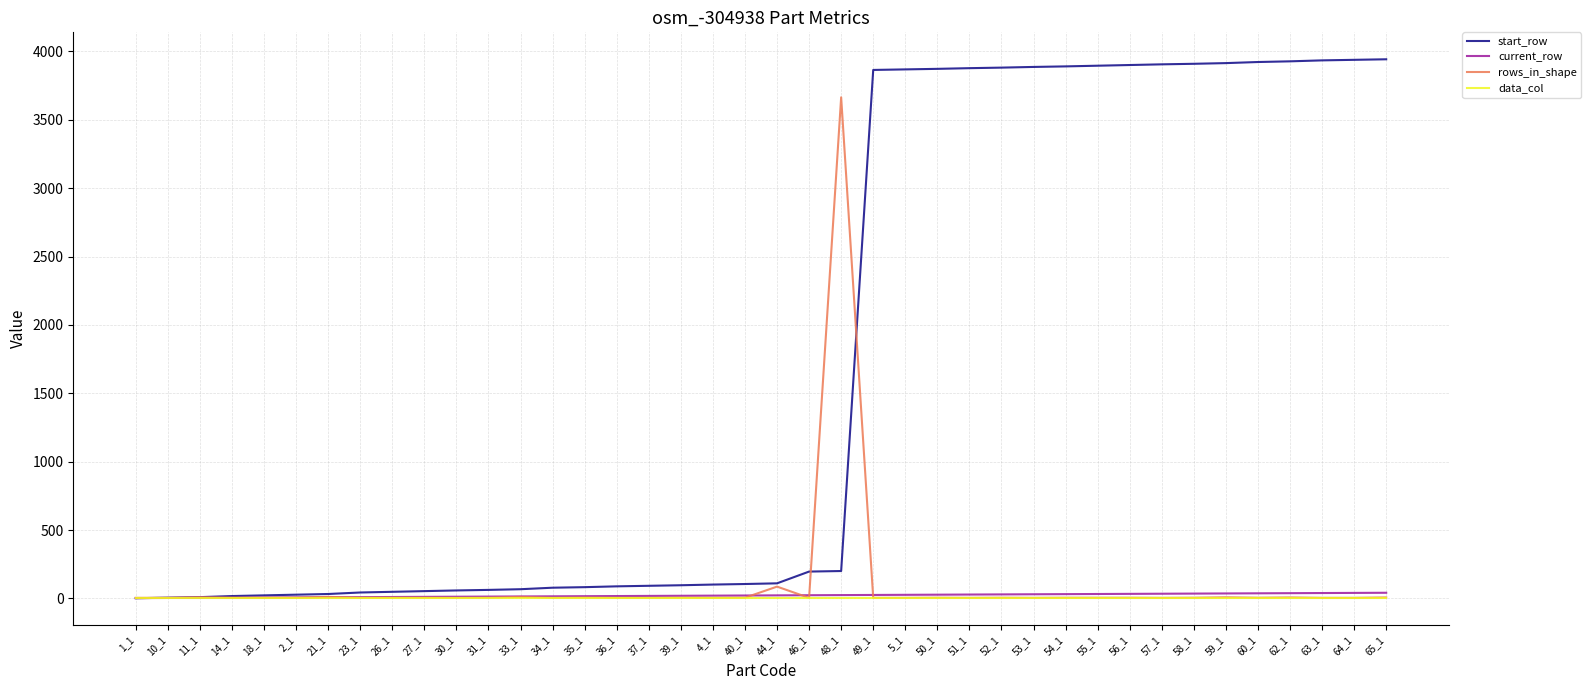

Which series has the largest total across all categories?

start_row